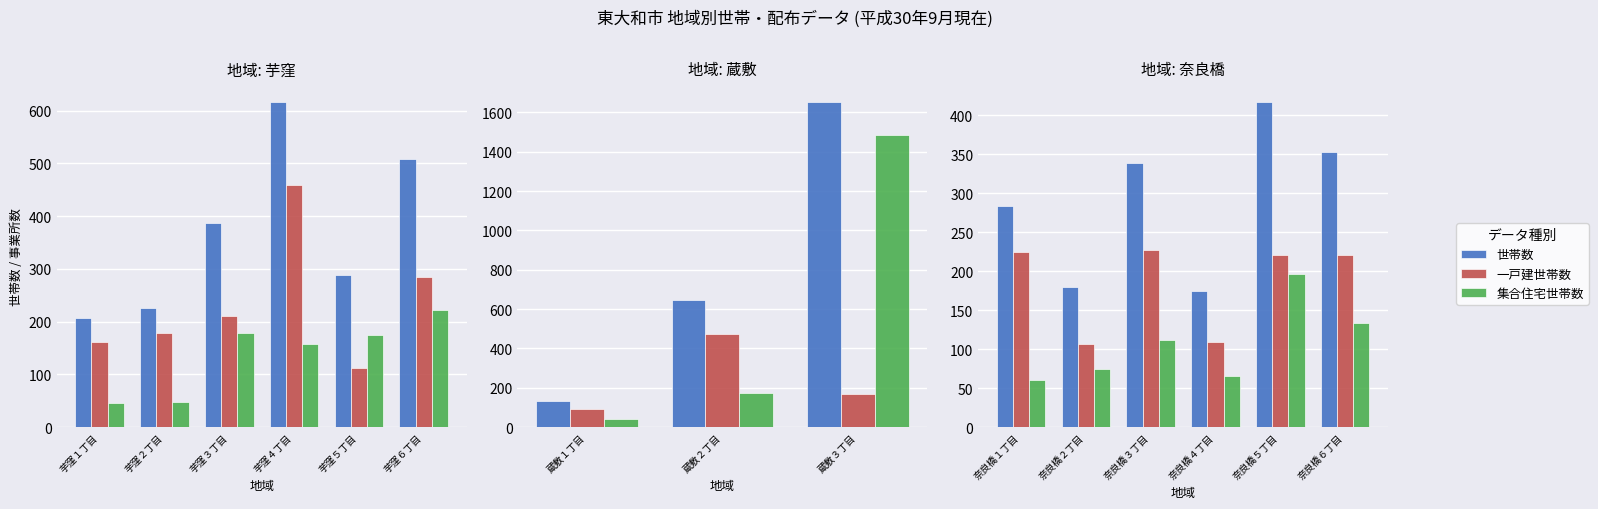

What is the label of the 6th bar from the left?

奈良橋６丁目